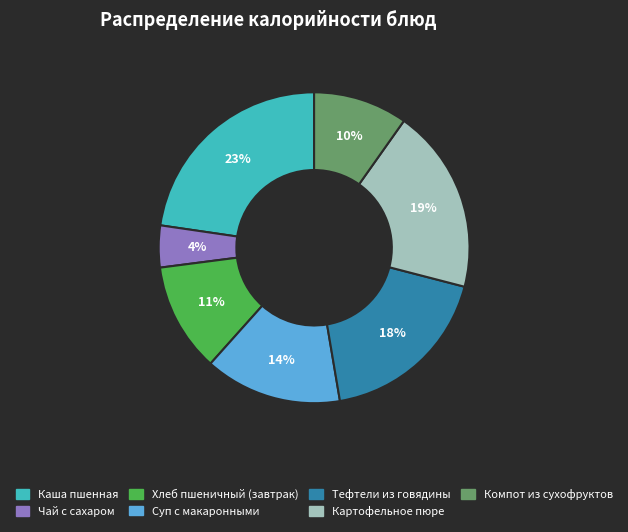

Count the number of slices in the pie.

7